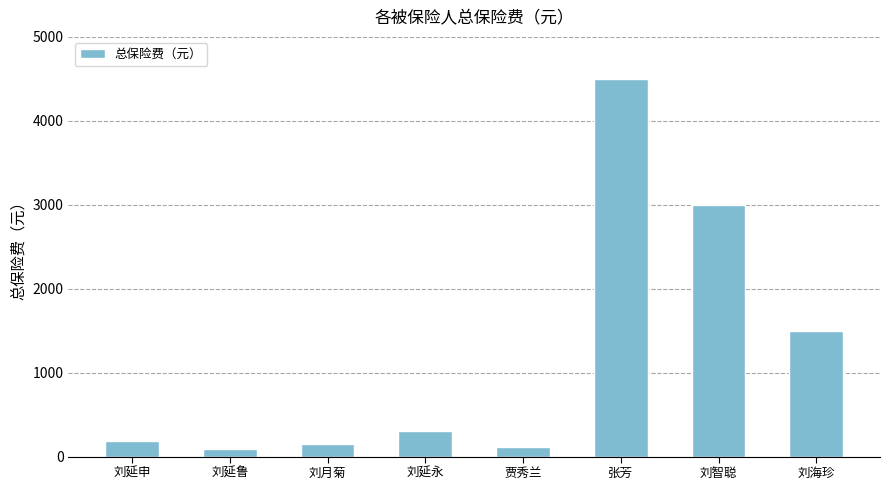

Does the chart contain stacked bars?

No